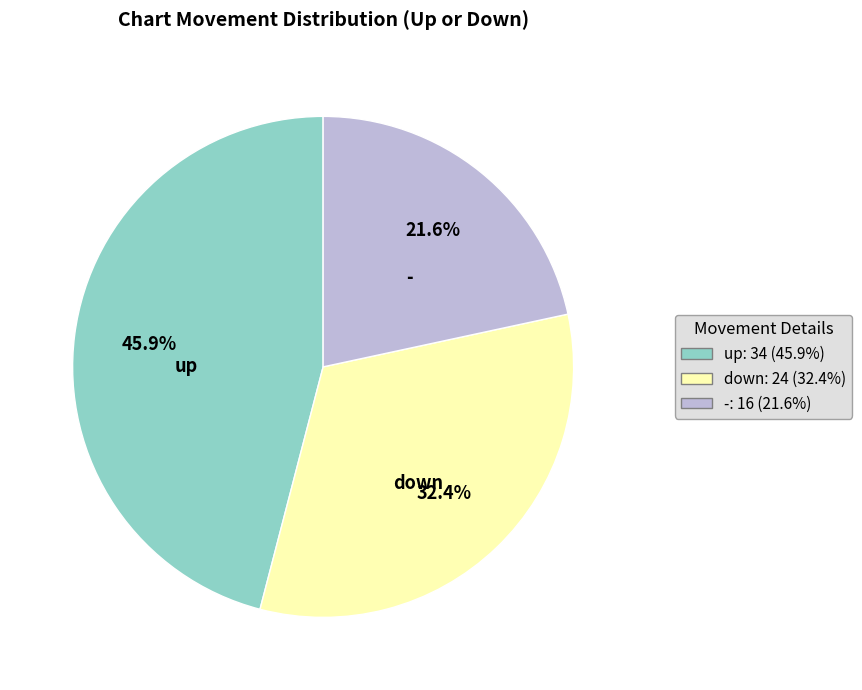

Count the number of slices in the pie.

3